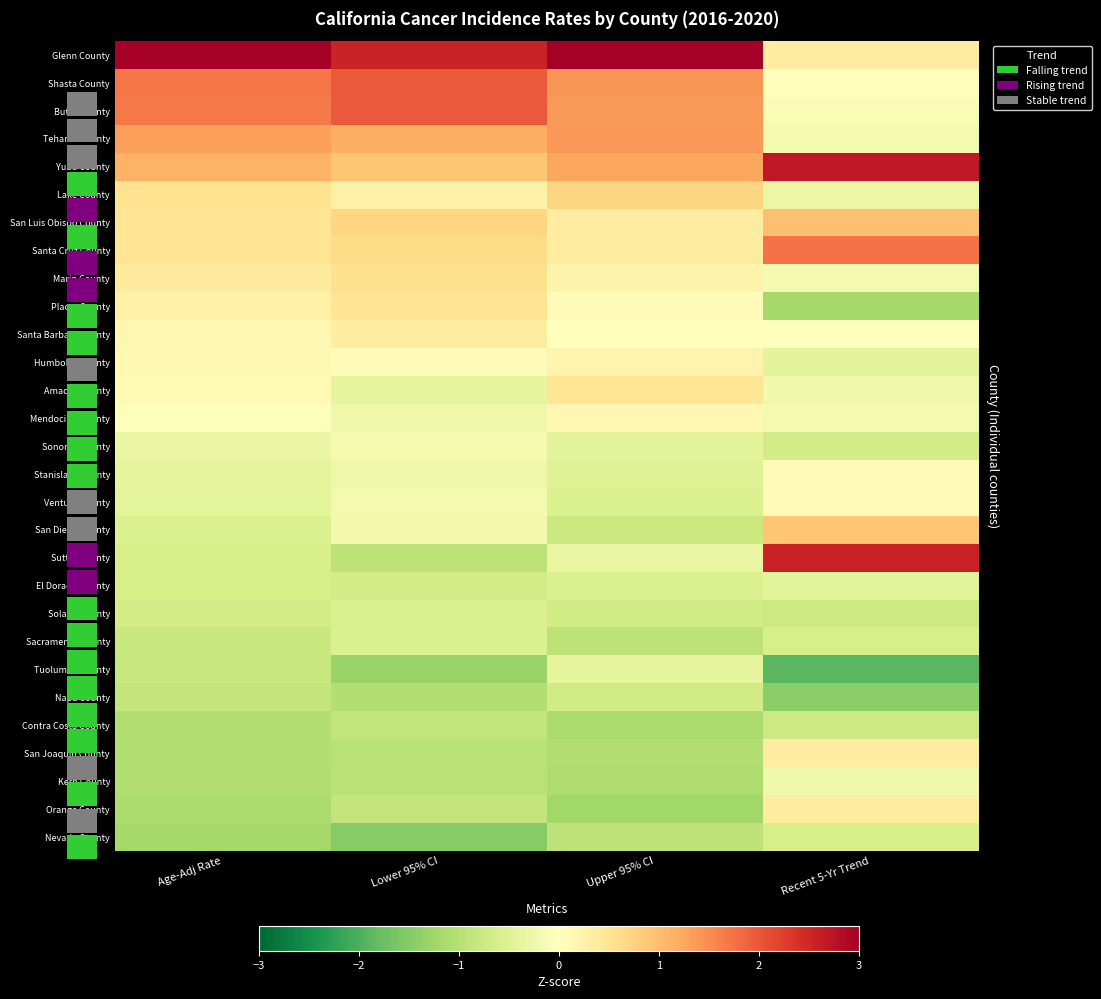

Which has a higher value, Lower 95% CI or Age-Adj Rate?

Age-Adj Rate